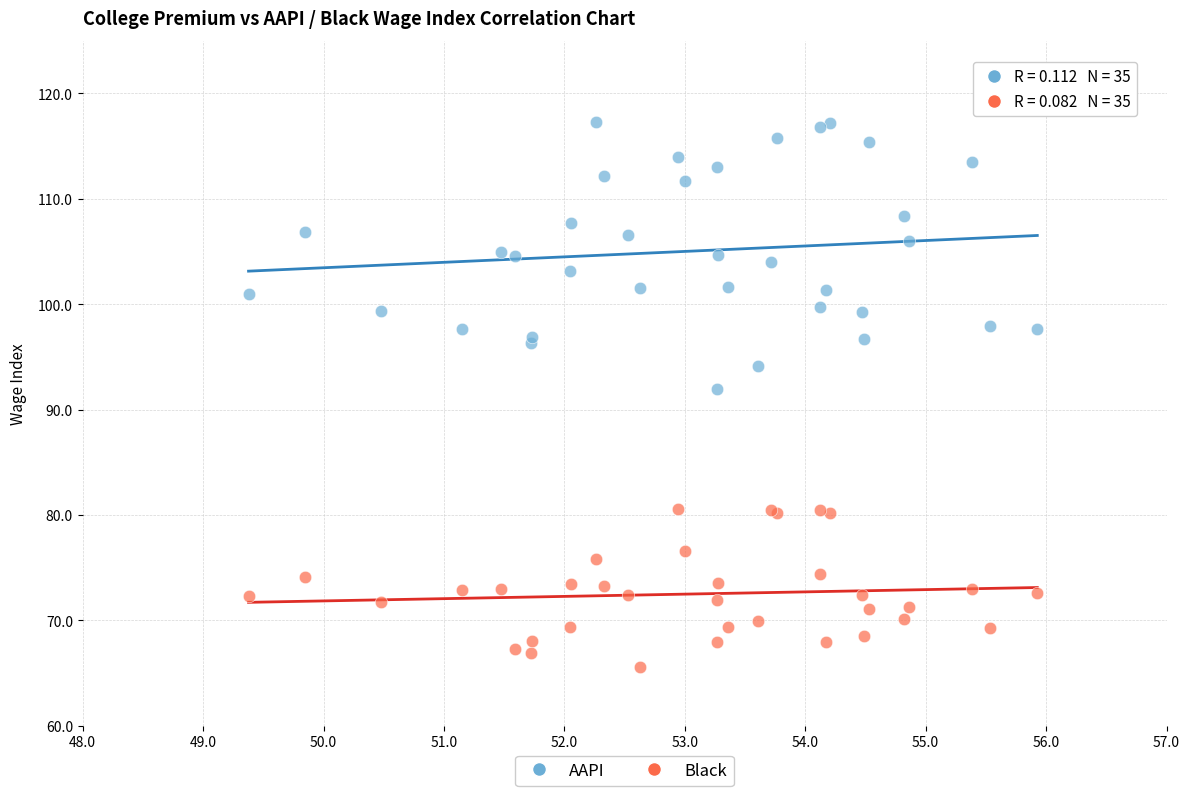

What is the X range (max minus min) for the scatter plot?

6.6